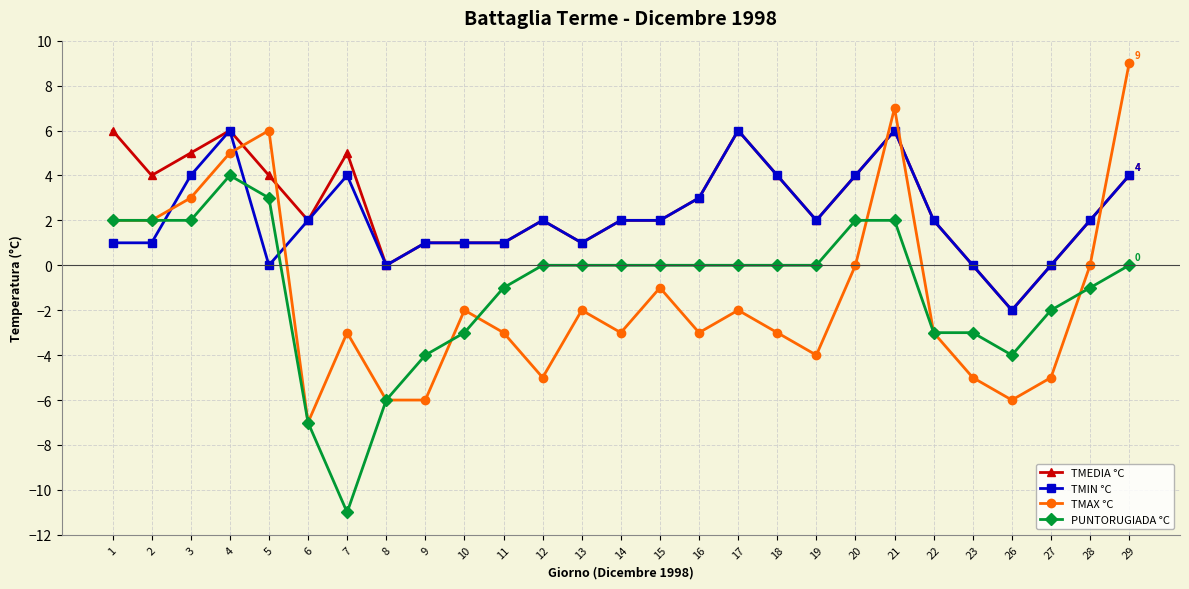

True or false: PUNTORUGIADA °C has a value of 4 at 5.

False